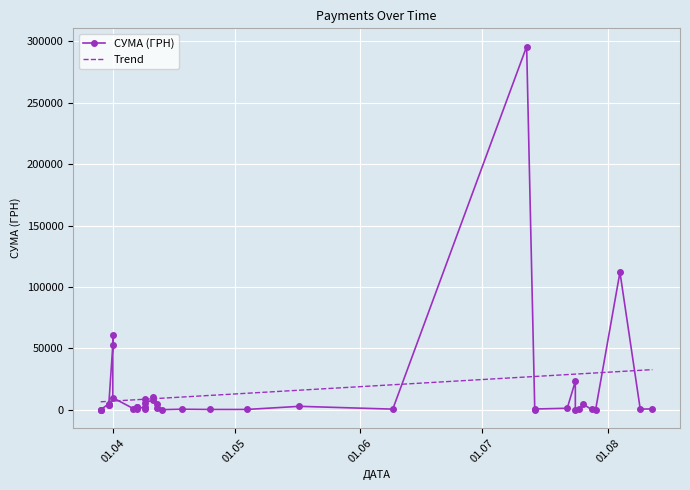

What is the highest value of the Trend series?

32749.5